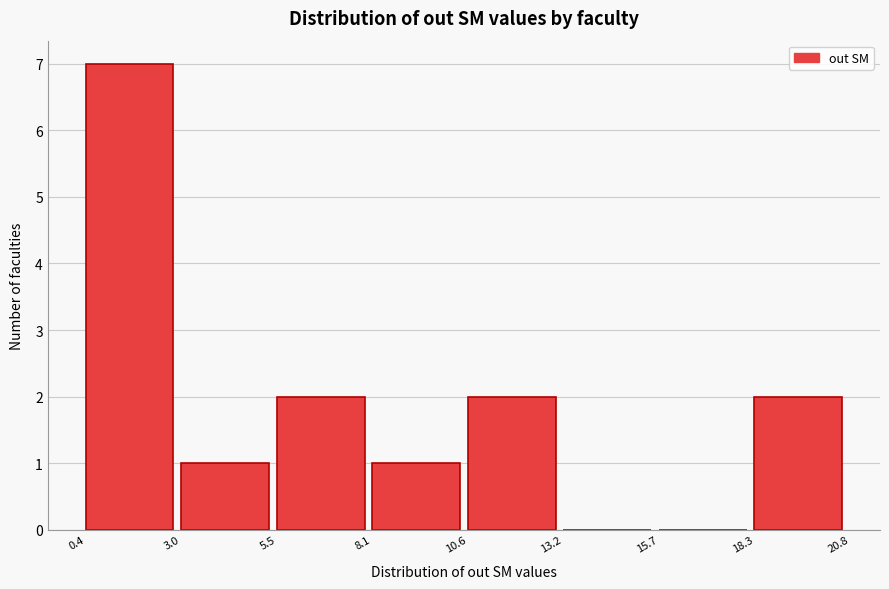

Reading left to right, transcribe this chart: for each bar, give the range it covers on the x-axis and its height. The values are not printed on the chart, so give them approximately, as read against the axis.

0.4 to 3.0: 7
3.0 to 5.5: 1
5.5 to 8.1: 2
8.1 to 10.6: 1
10.6 to 13.2: 2
13.2 to 15.7: 0
15.7 to 18.3: 0
18.3 to 20.8: 2